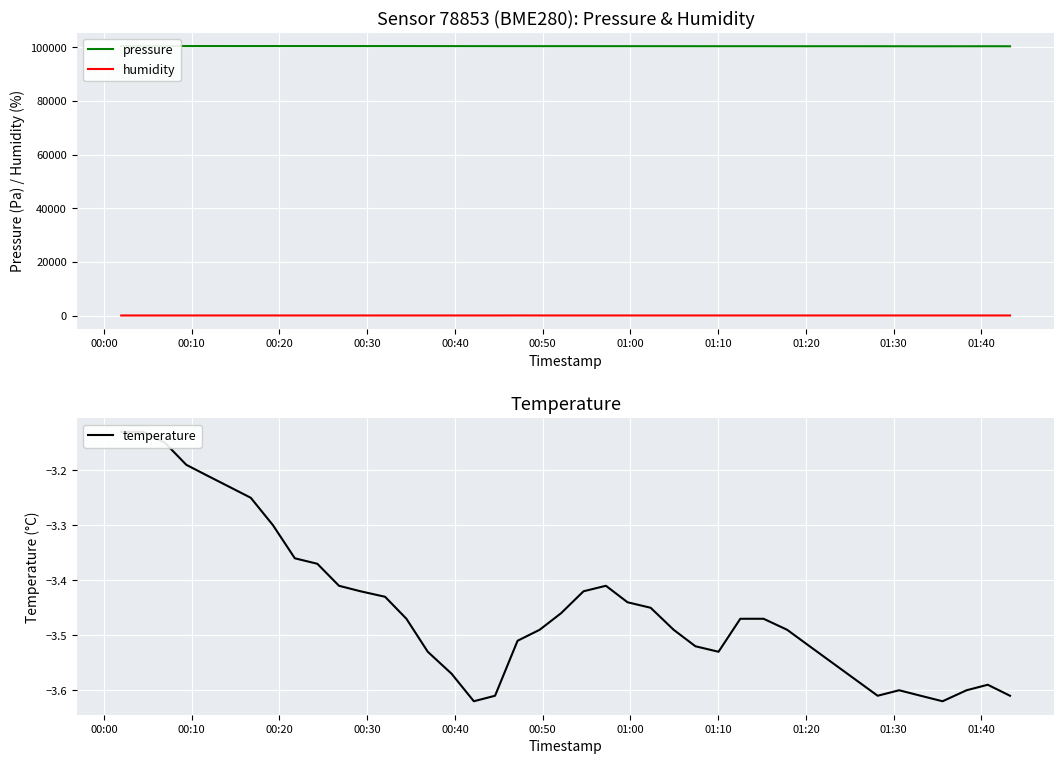

How many data points does each series have?

40